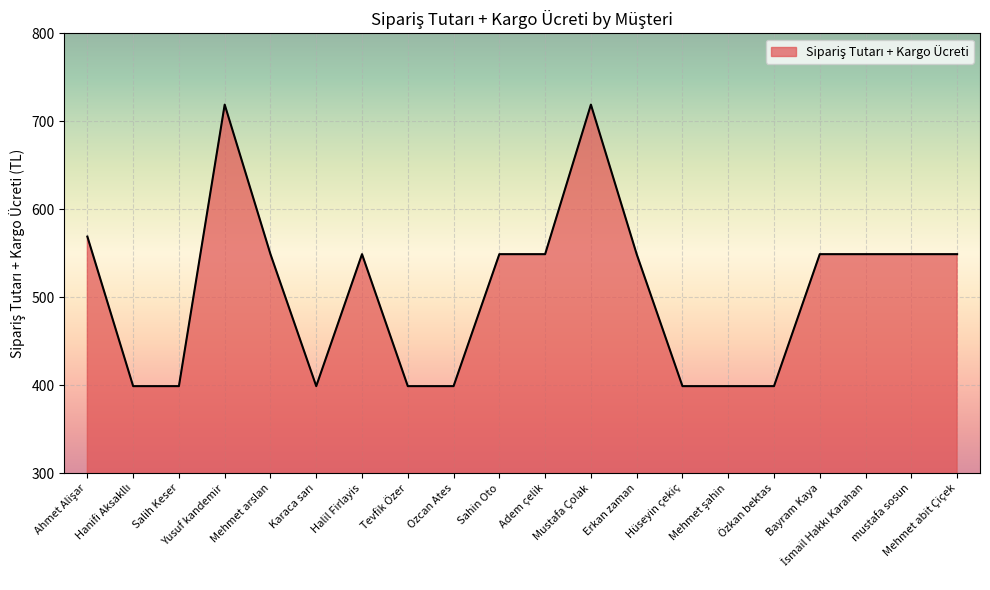

What is the greatest value displayed?

719